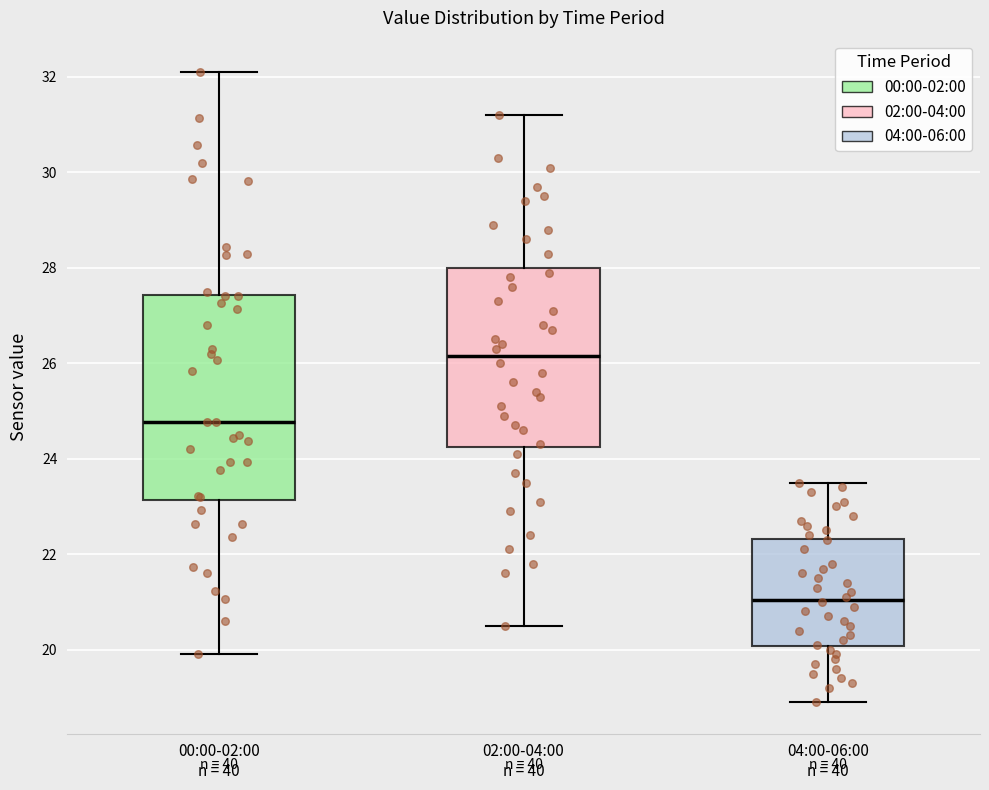

Reading left to right, read every box against the y-axis: the position of its median line, the range the box covers, and the ends of its whiskers. The values are not printed on the chart, so give them approximately, as read against the axis.

00:00-02:00 n = 40: median 24.8, box 23.2 to 27.4, whiskers 20.0 to 32.2
02:00-04:00 n = 40: median 26.2, box 24.2 to 28.0, whiskers 20.6 to 31.2
04:00-06:00 n = 40: median 21.0, box 20.0 to 22.4, whiskers 19.0 to 23.6